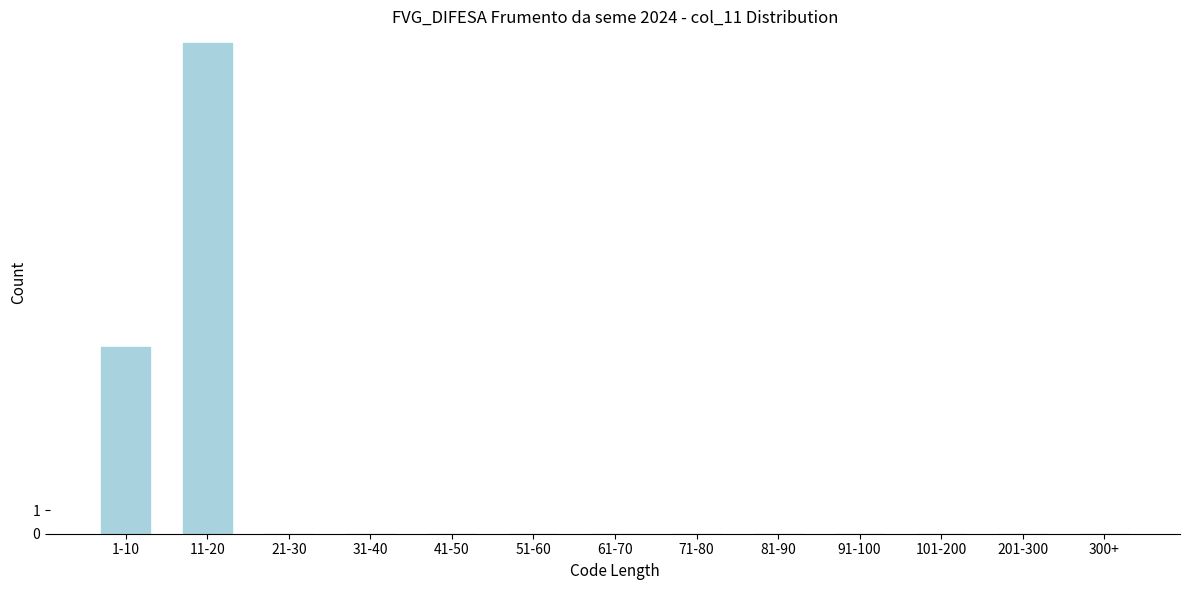

Reading left to right, transcribe all the data shown in this chart.

1-10=8	11-20=21	21-30=0	31-40=0	41-50=0	51-60=0	61-70=0	71-80=0	81-90=0	91-100=0	101-200=0	201-300=0	300+=0